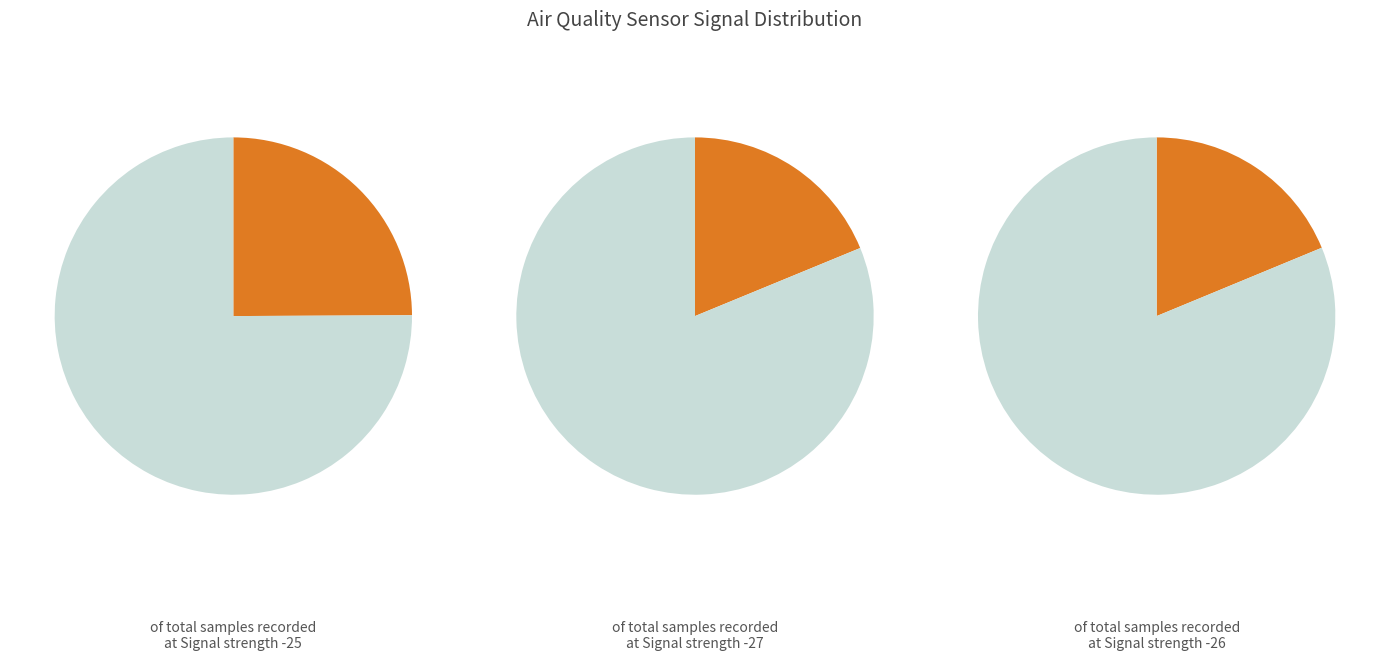

True or false: 1 accounts for 9% of the total.

False